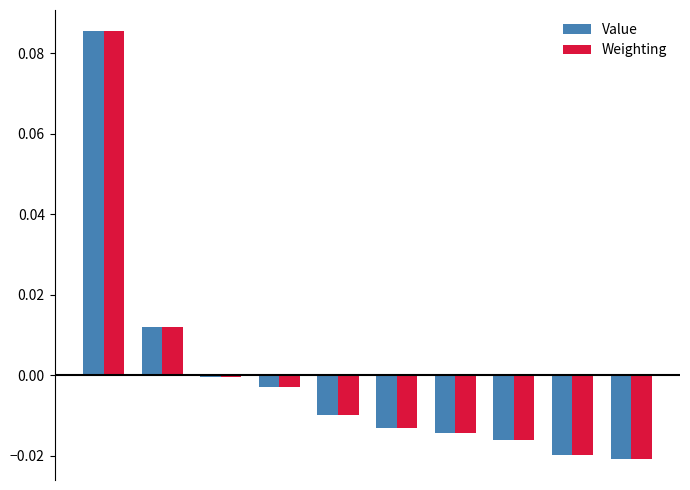

How many groups of bars are there?

10